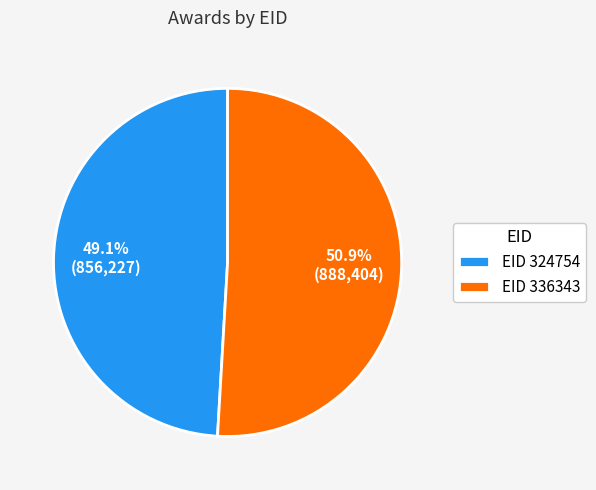

Count the number of slices in the pie.

2